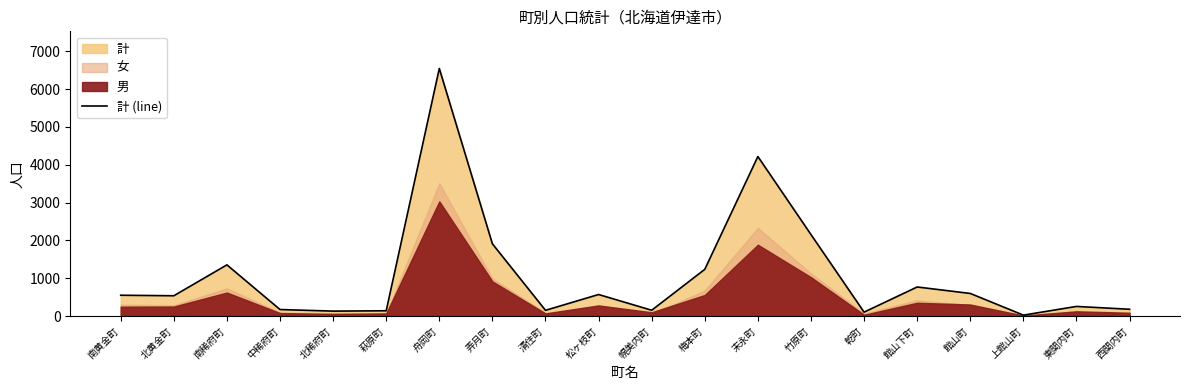

Is it true that 計 (line) equals 152 at 清住町?

True